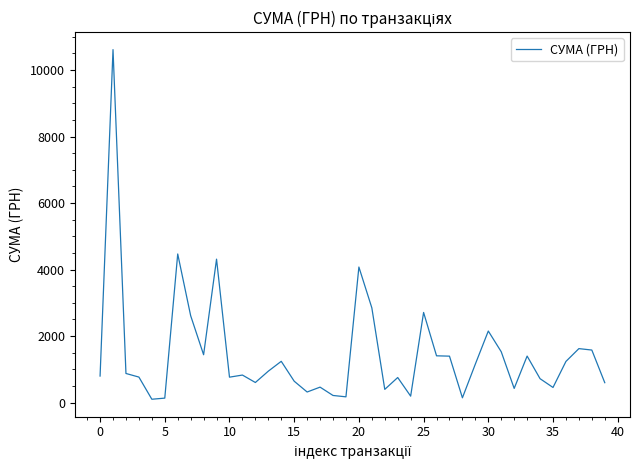

What is the greatest value displayed?

10614.0